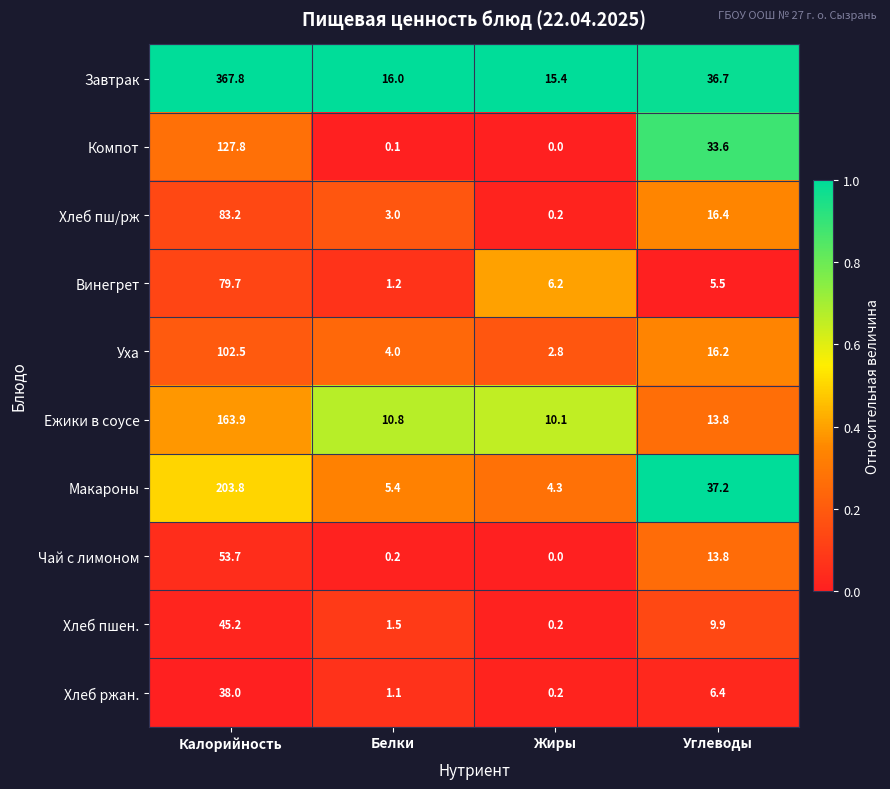

Rank the series by their maximum value, from lowest to highest.

Хлеб ржан., Хлеб пшен., Чай с лимоном, Винегрет, Хлеб пш/рж, Уха, Компот, Ежики в соусе, Макароны, Завтрак